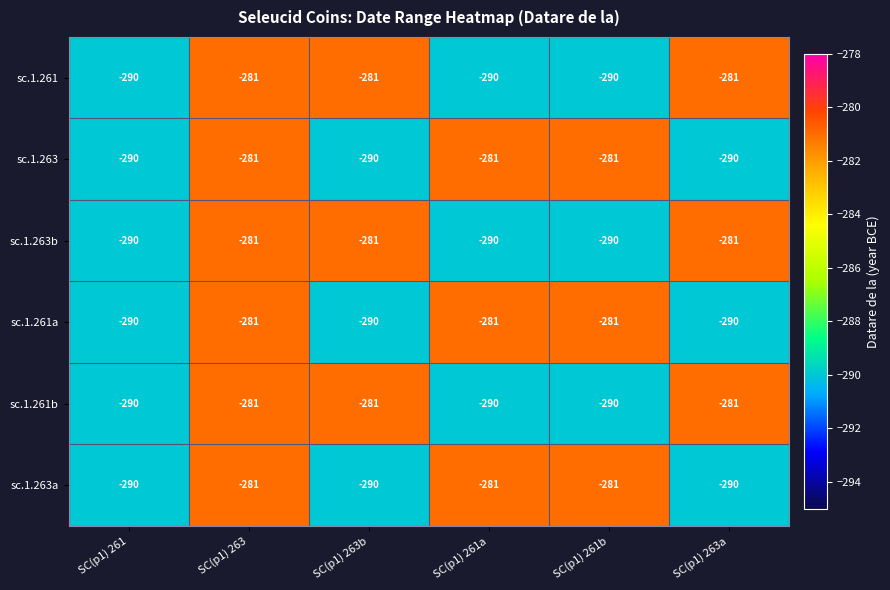

What value does the sc.1.263b series have at SC(p1) 263a?

-281